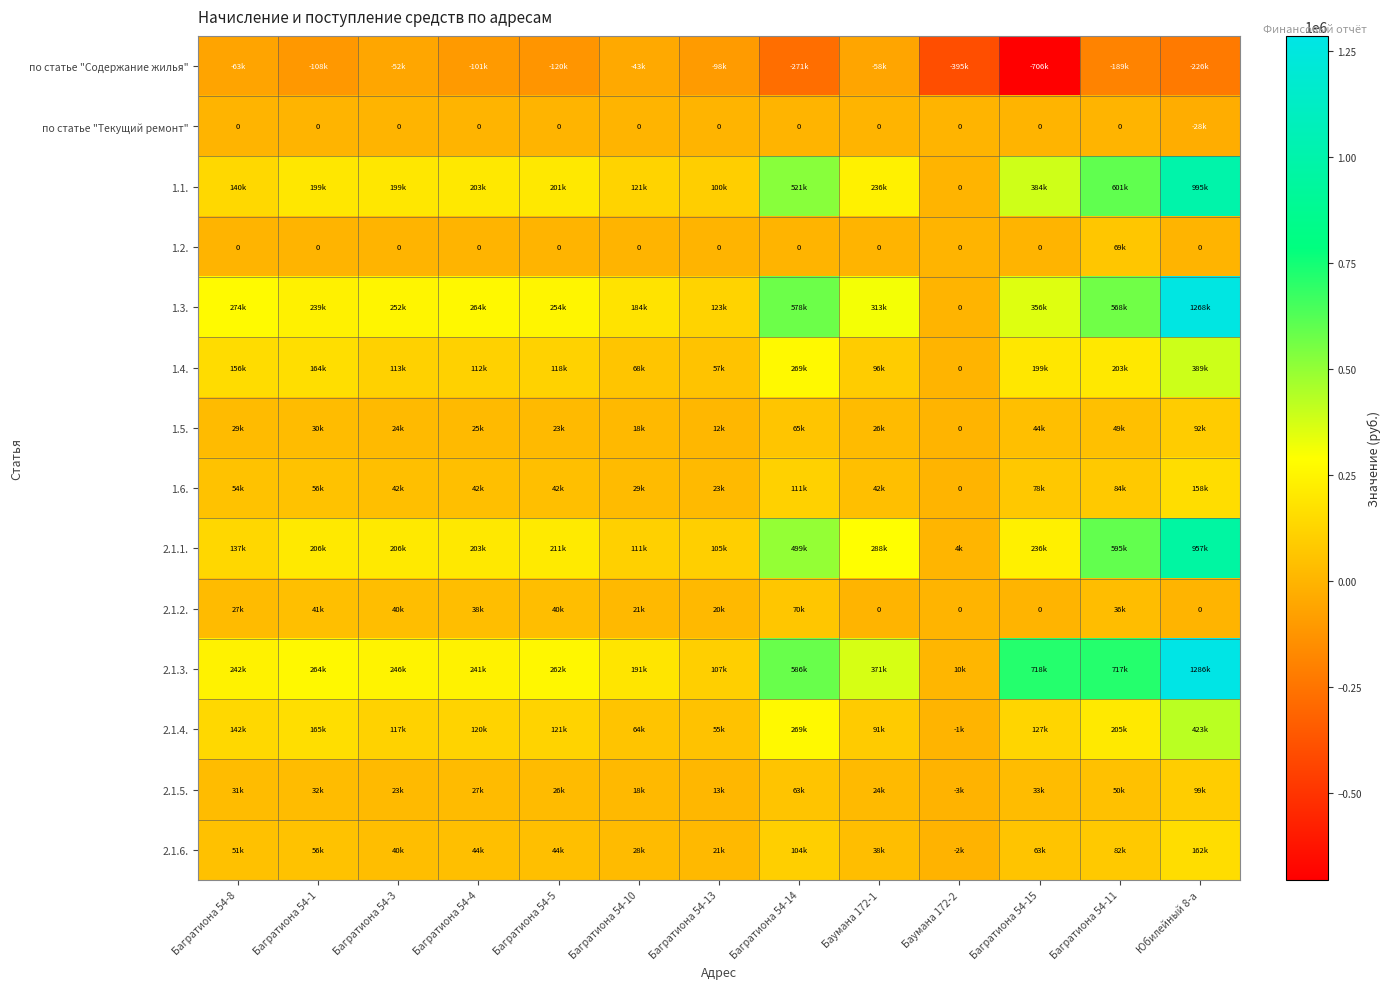

What is the approximate value of 1.4. at Багратиона 54-15?

199009.4